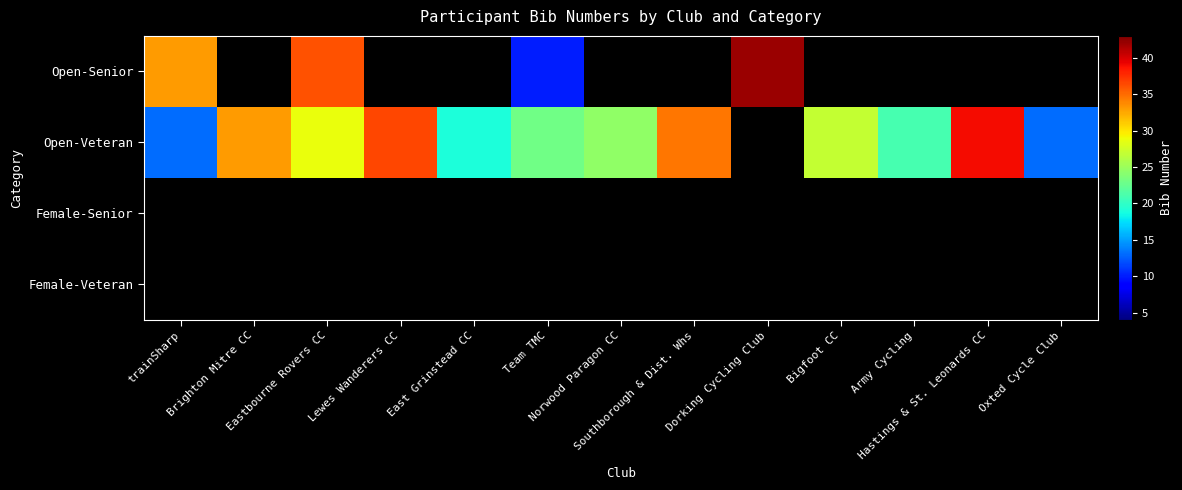

What is the difference between the maximum and minimum values in the Open-Veteran series?

26.0